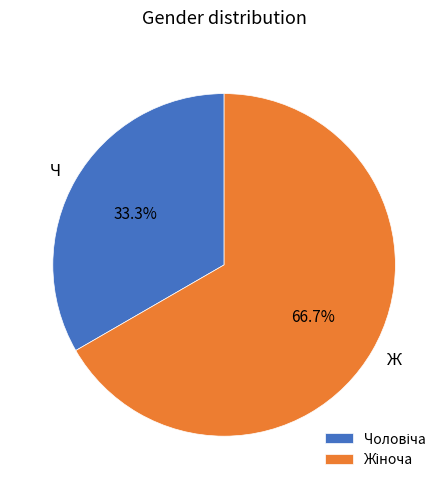

What is the ratio of the value at Ж to the value at Ч?

2.0